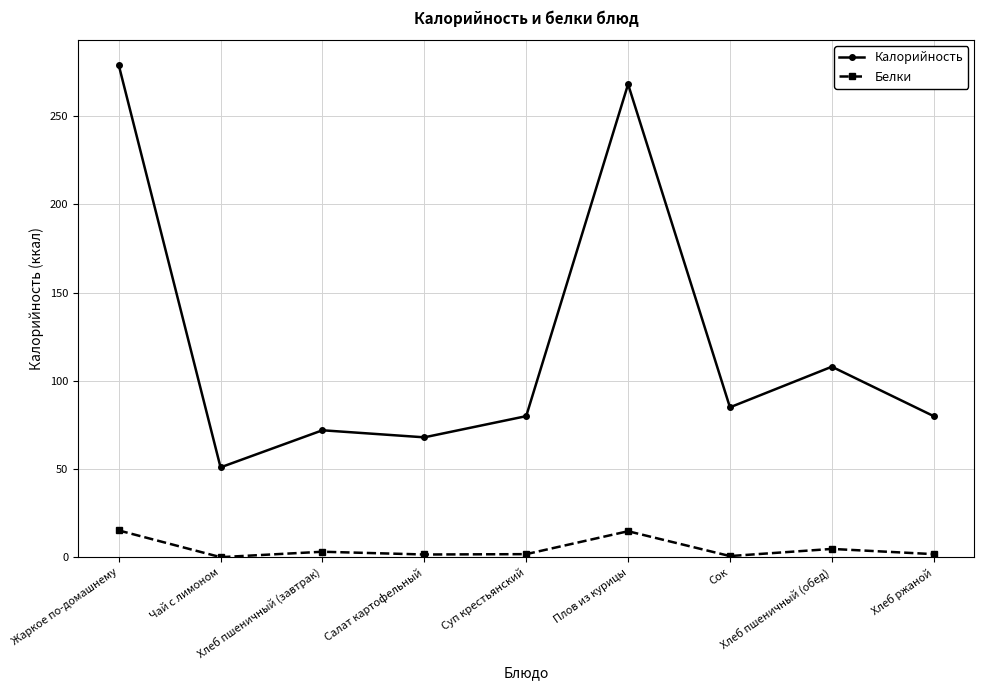

Where is Калорийность nearest to the value 165?

Хлеб пшеничный (обед)